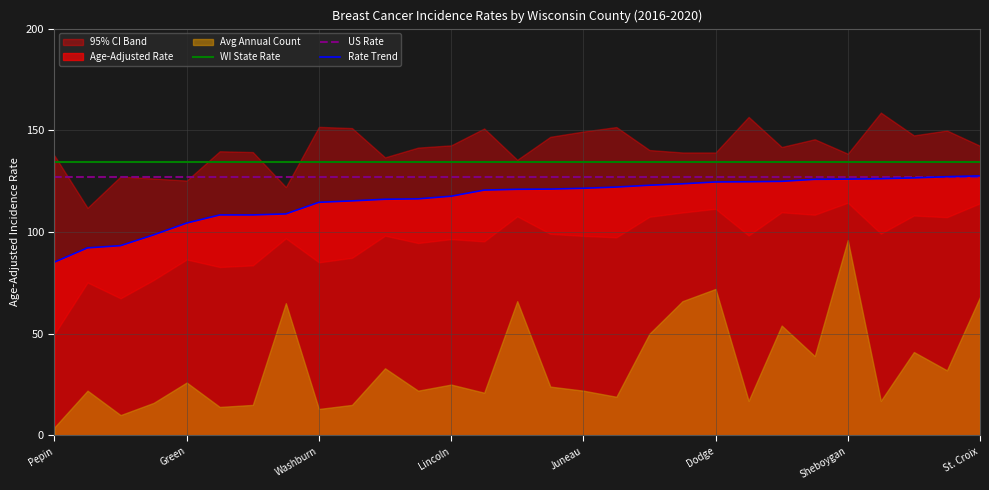

Is it true that WI State Rate equals 134.6 at Lincoln?

True